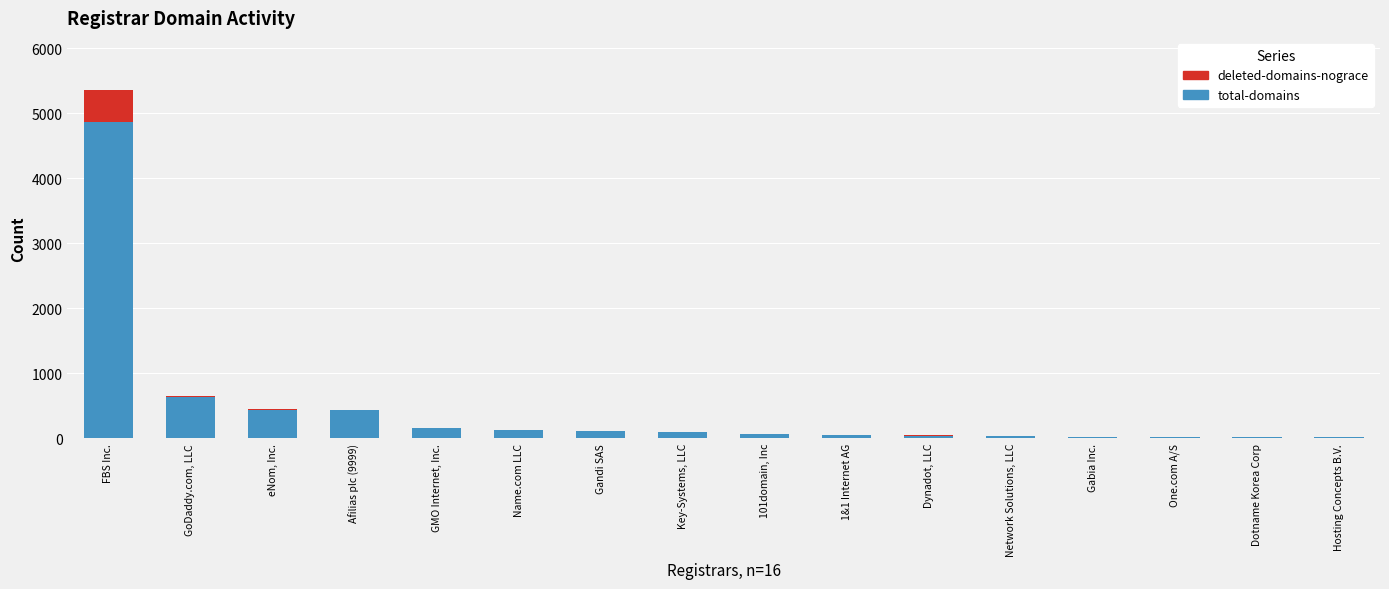

Is it true that total-domains equals 7929 at FBS Inc.?

False